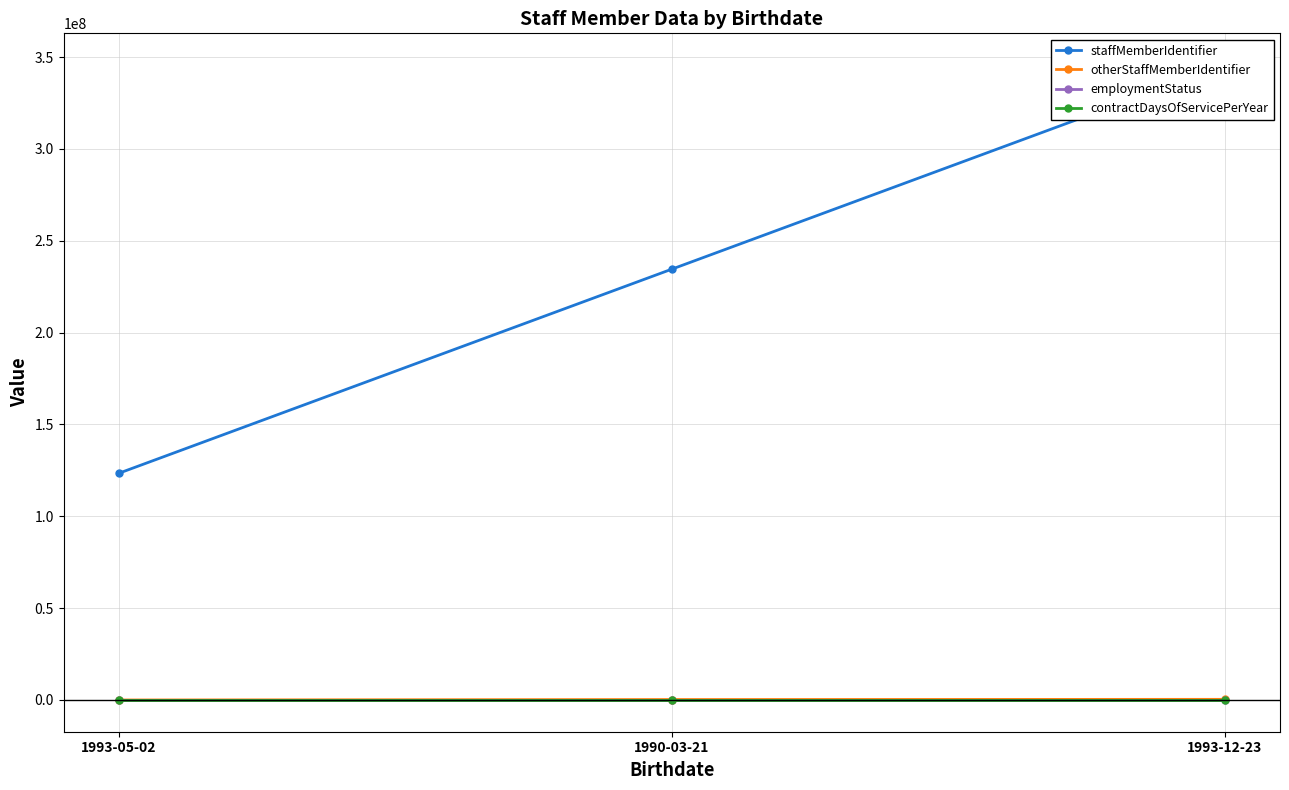

What is the spread (max minus min) of values at 1993-12-23?

345678701